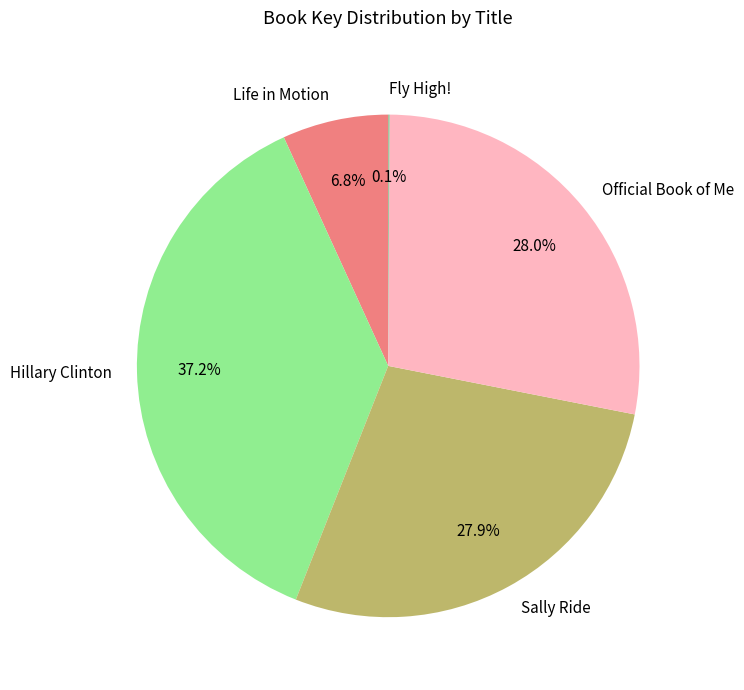

What is the total percentage of Hillary Clinton and Official Book of Me?

65.2%